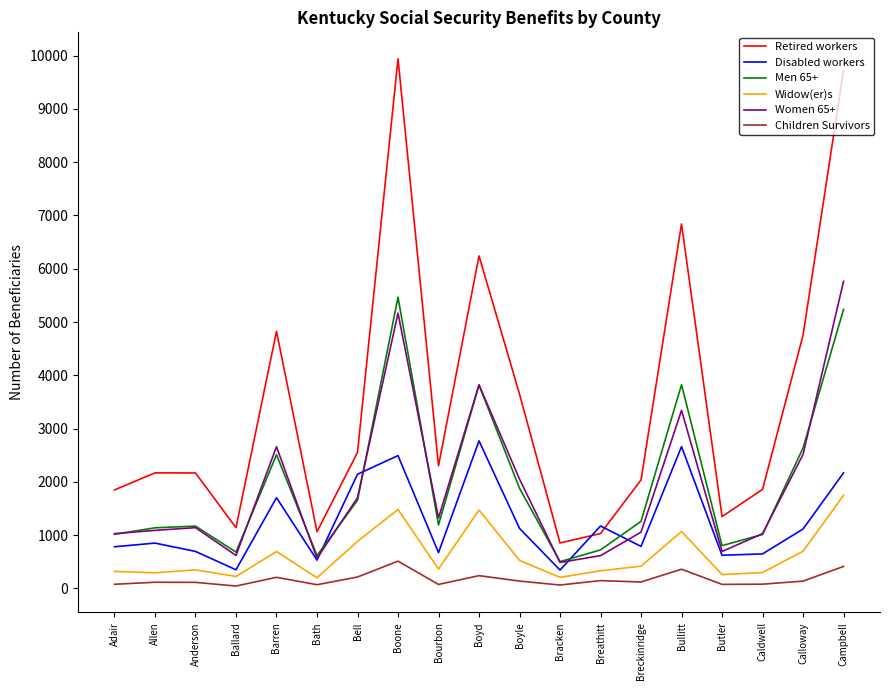

What is the total value across all series at Bullitt?

18102